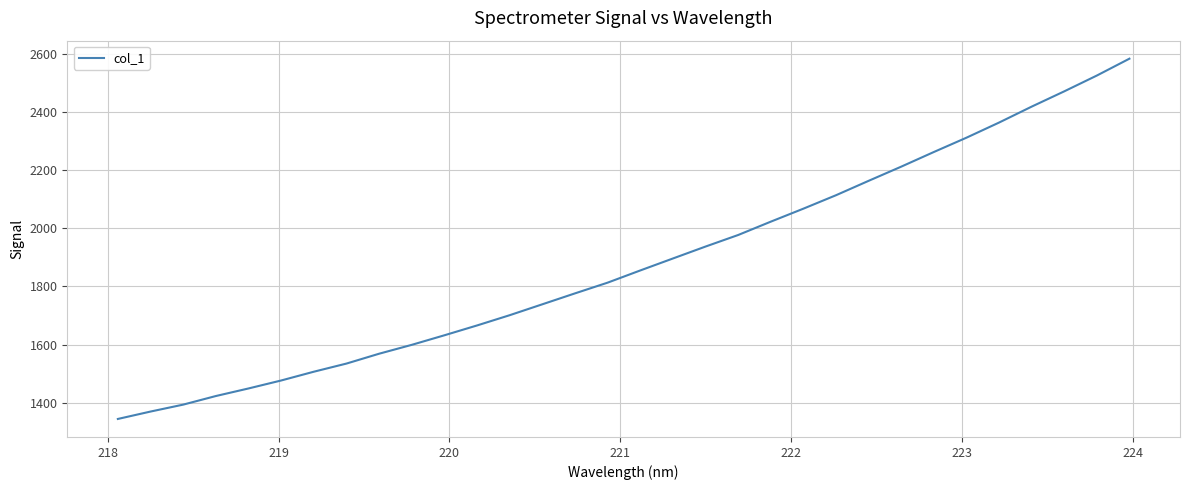

Reading left to right, what are all the values shown in this chart?

1344.6	1370.0	1393.8	1423.4	1449.4	1476.8	1506.9	1535.0	1568.8	1599.3	1632.1	1665.9	1701.2	1738.6	1776.1	1813.0	1854.9	1895.9	1937.0	1976.6	2022.5	2067.1	2113.3	2162.8	2211.5	2261.8	2311.0	2362.9	2417.7	2470.2	2524.5	2582.4